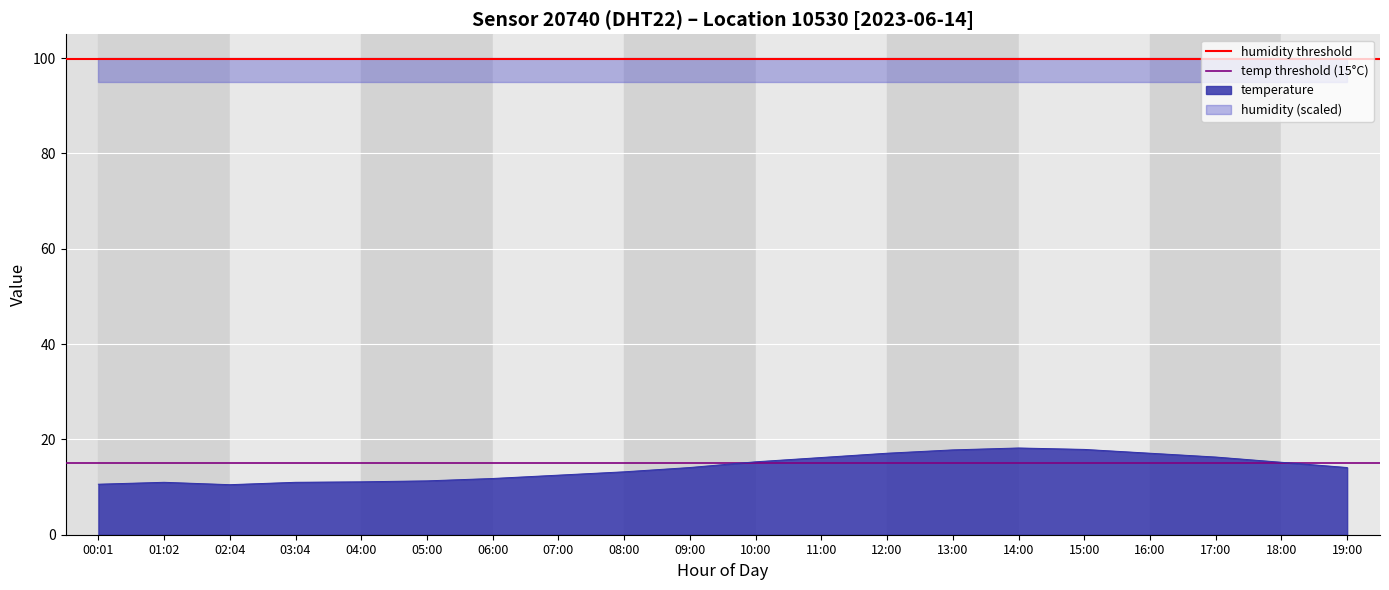

What is the highest value of the temperature series?

18.2